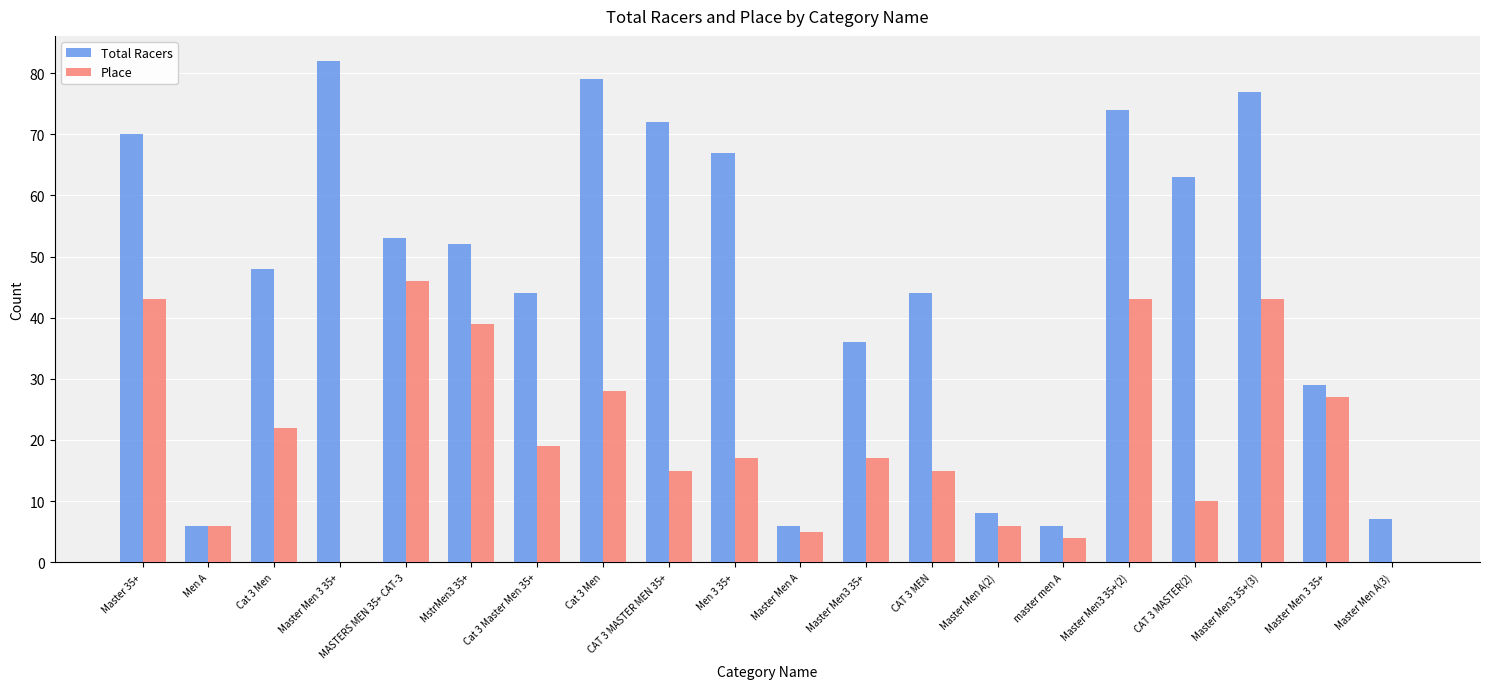

The Place series shows -26 at Master Men 3 35+. True or false?

False